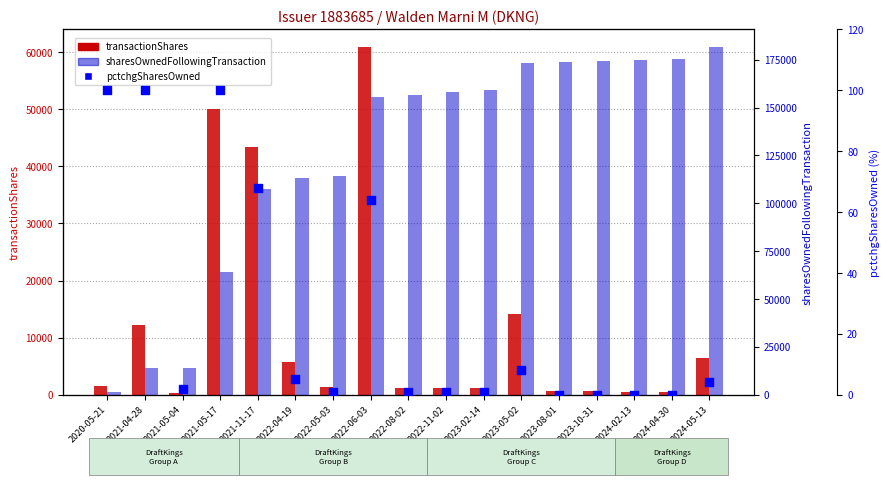

Which series has the largest total across all categories?

sharesOwnedFollowingTransaction